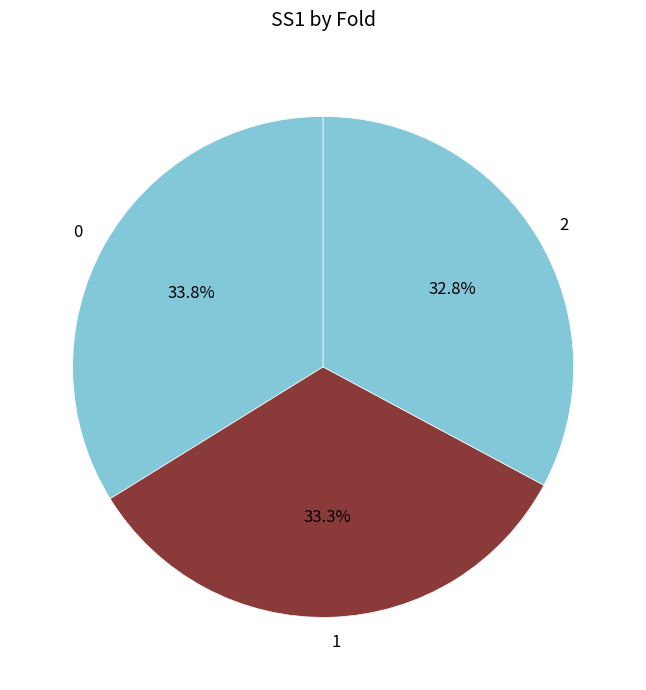

Does any single category account for the majority?

No